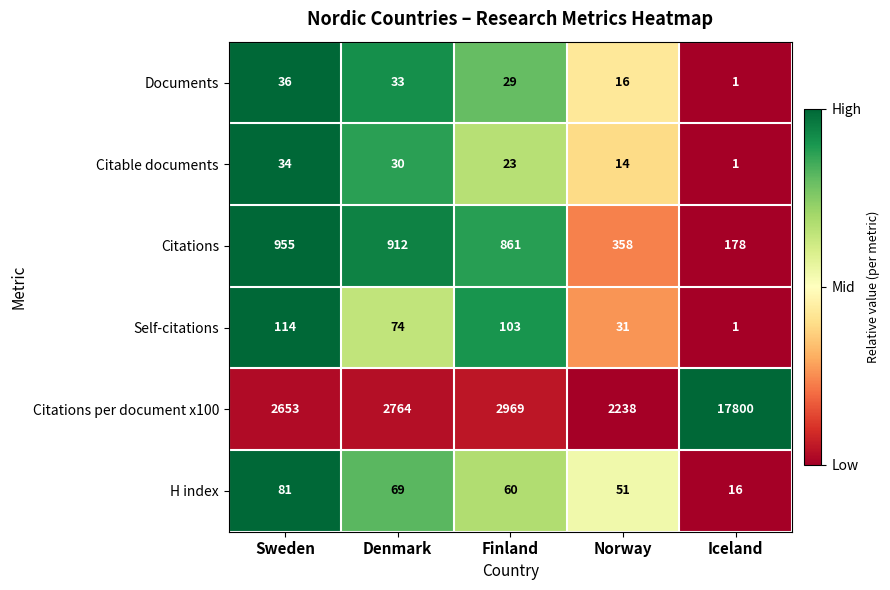

Rank the series by their maximum value, from lowest to highest.

Citable documents, Documents, H index, Self-citations, Citations, Citations per document x100